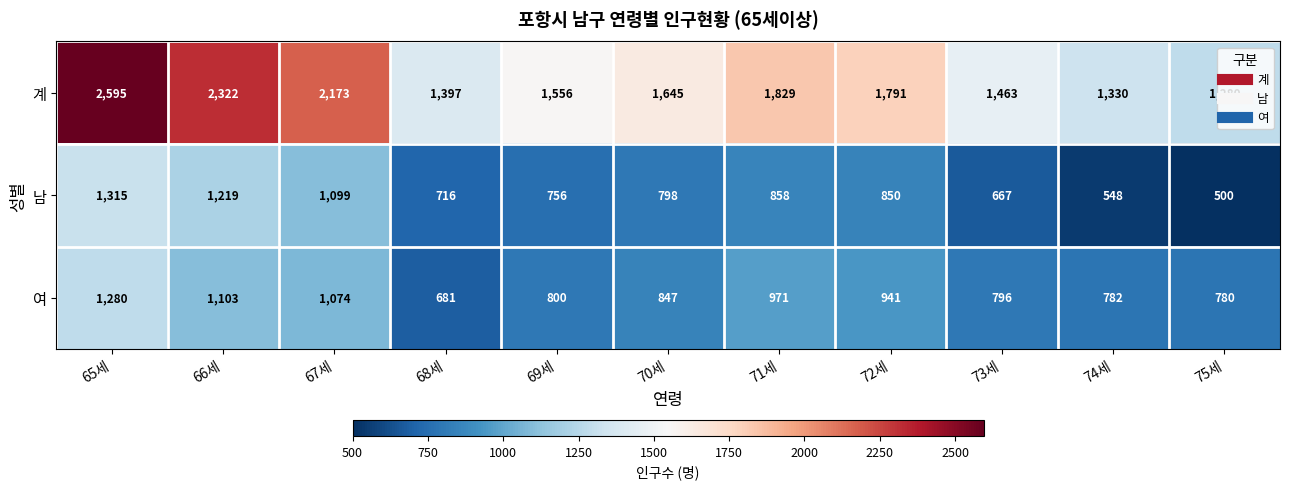

Where does the 남 series first go above 798?

65세